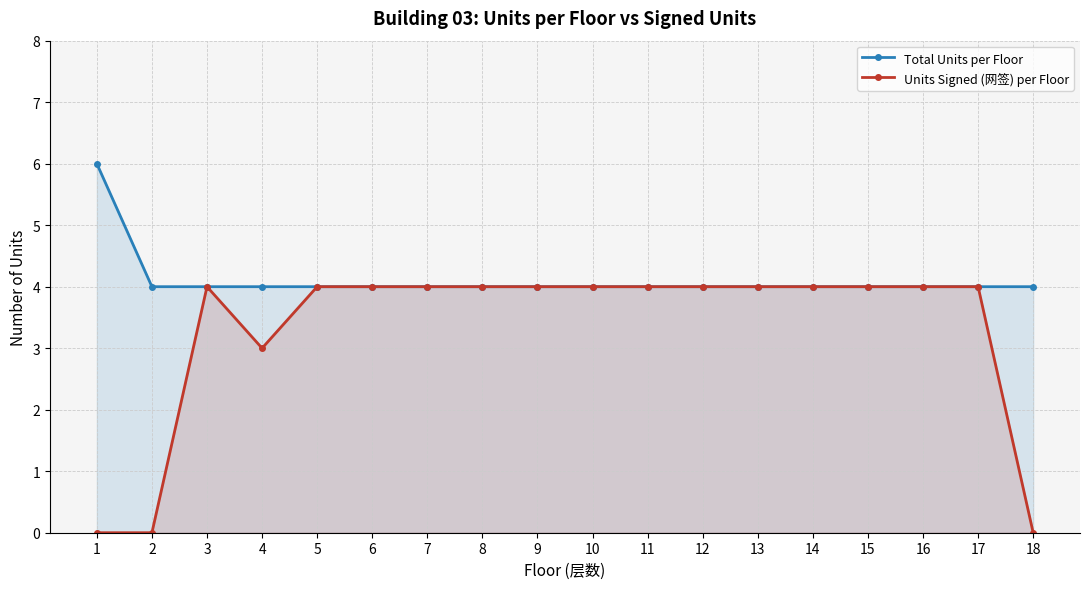

What is the approximate value of Total Units per Floor at 10?

4